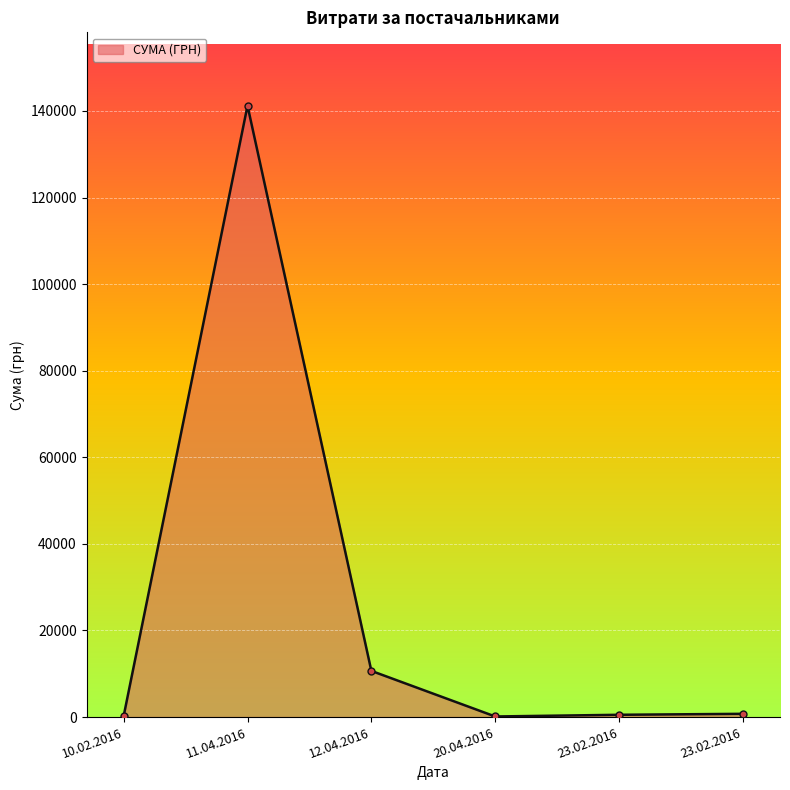

How many lines are shown in the chart?

1